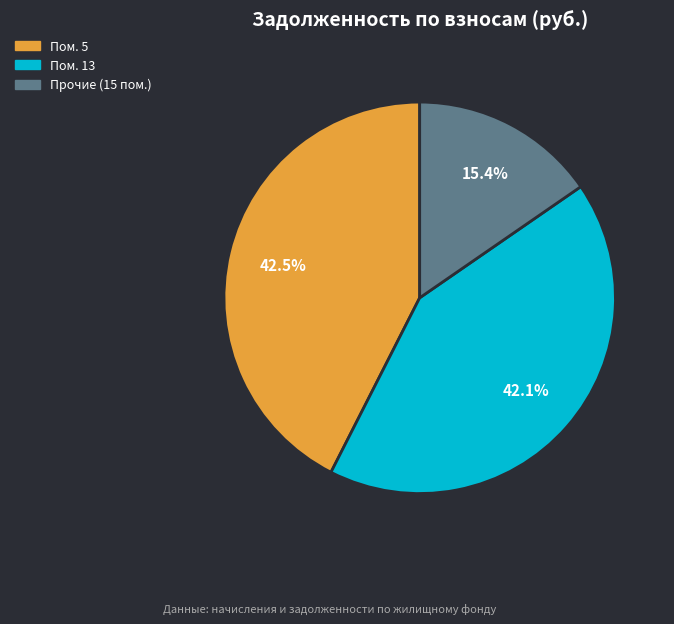

Does any single category account for the majority?

No